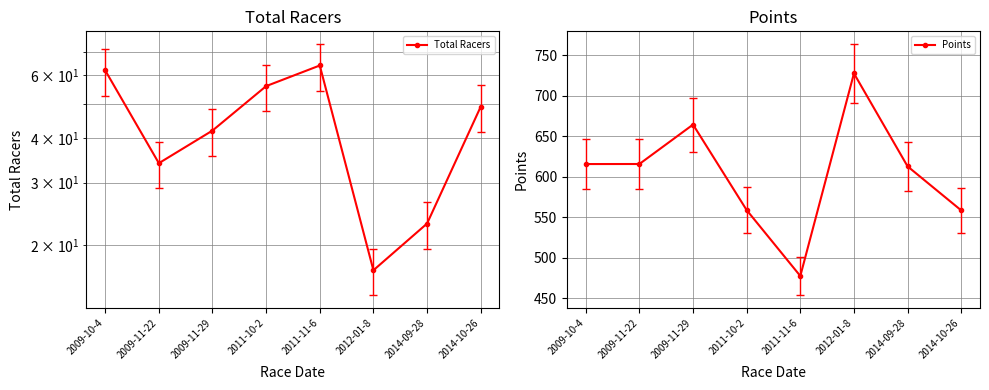

Is it true that Total Racers equals 77.5 at 2014-10-26?

False